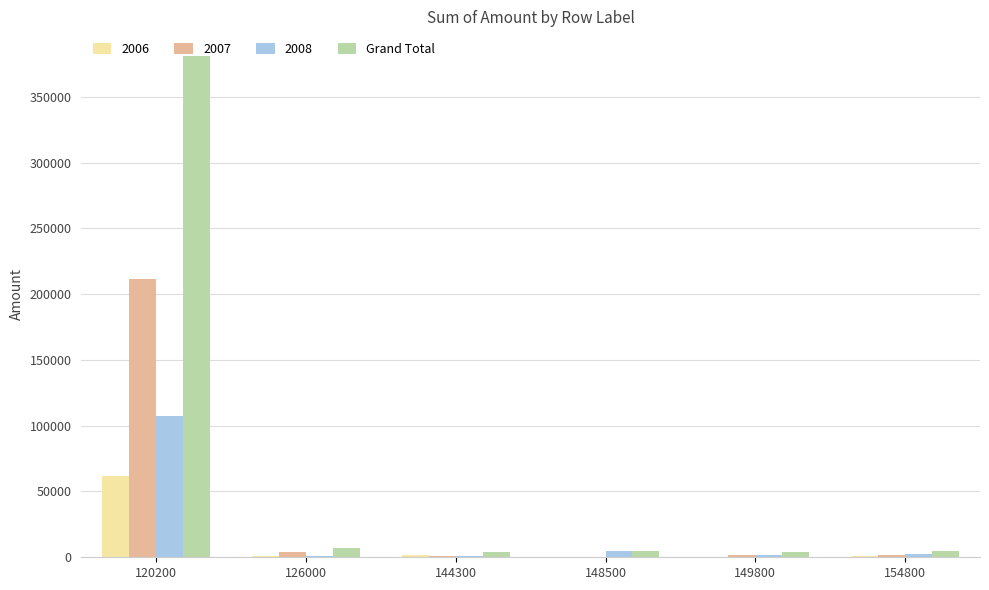

Does the chart contain stacked bars?

No